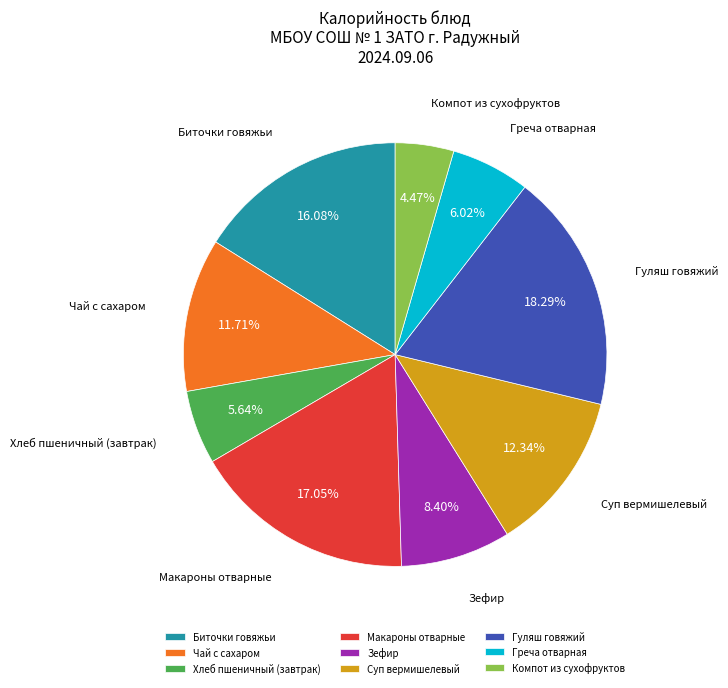

How many segments does this pie chart have?

9